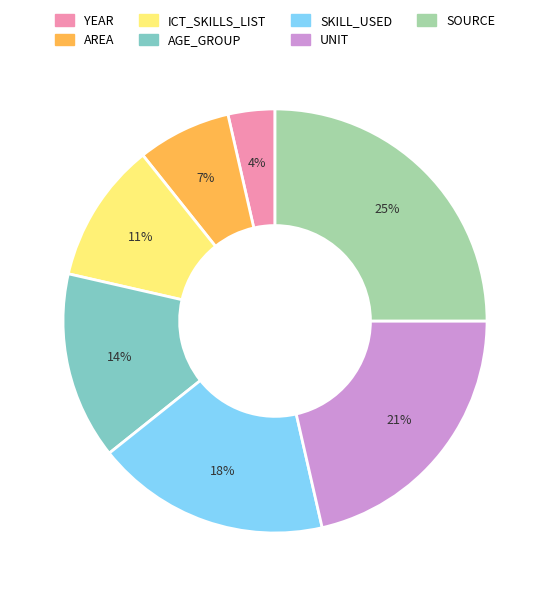

Count the number of slices in the pie.

7